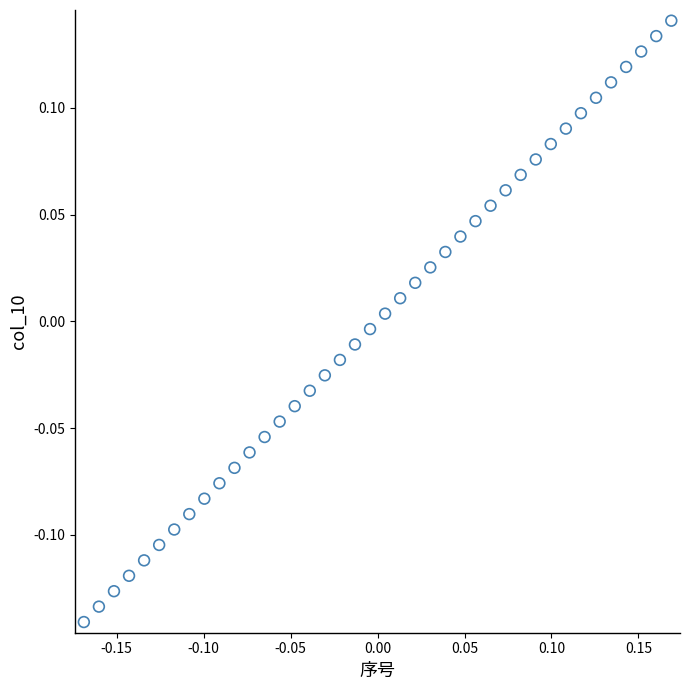

What is the range of Y values (max minus min)?

0.3